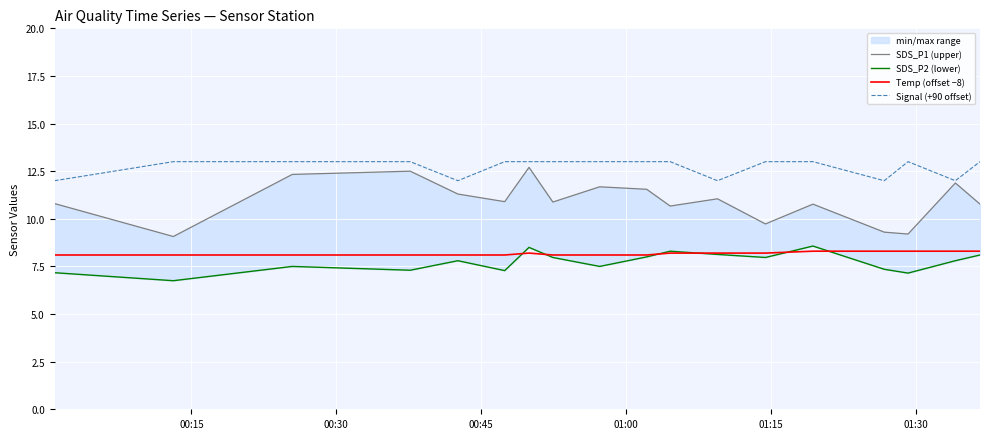

What is the highest value of the Signal (+90 offset) series?

13.0